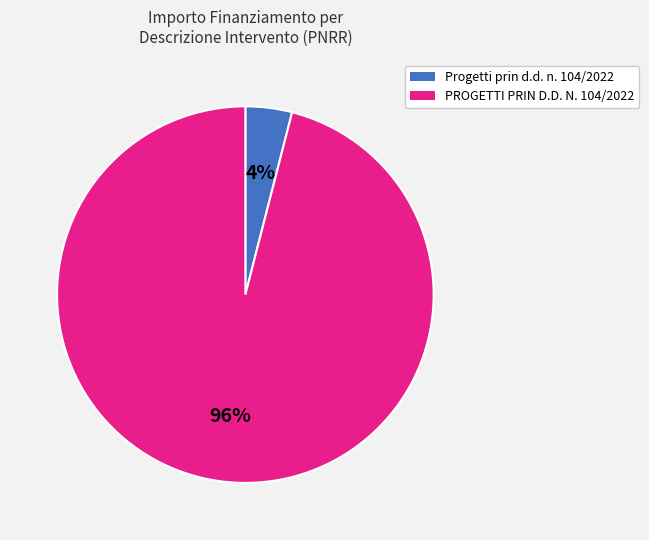

Is there any slice that represents more than half of the pie?

Yes